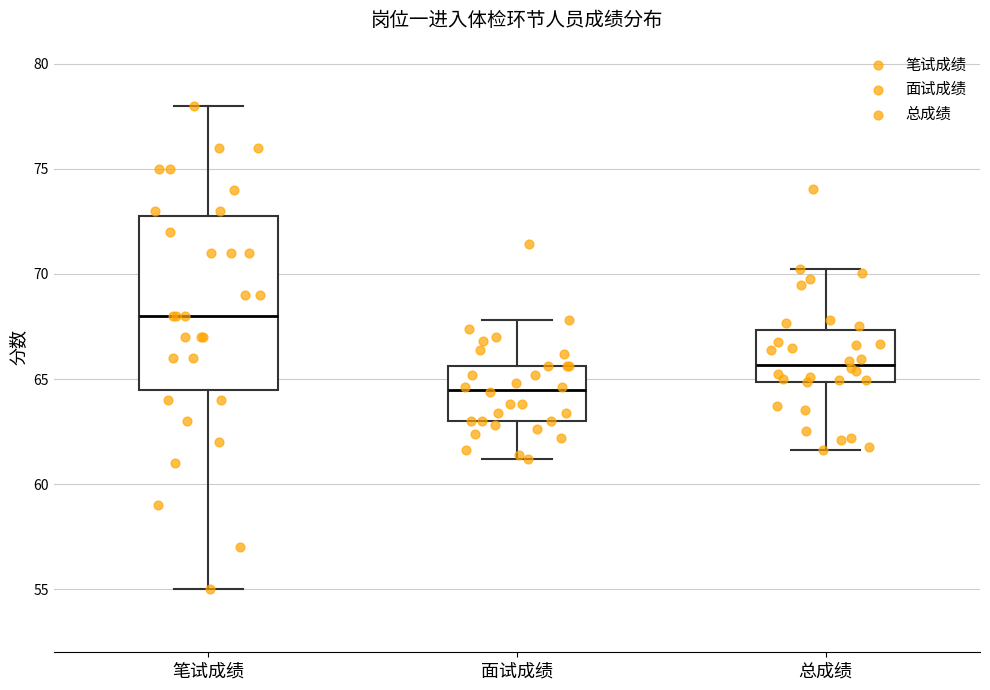

Which box is the tallest, from its lower edge to its upper edge?

笔试成绩